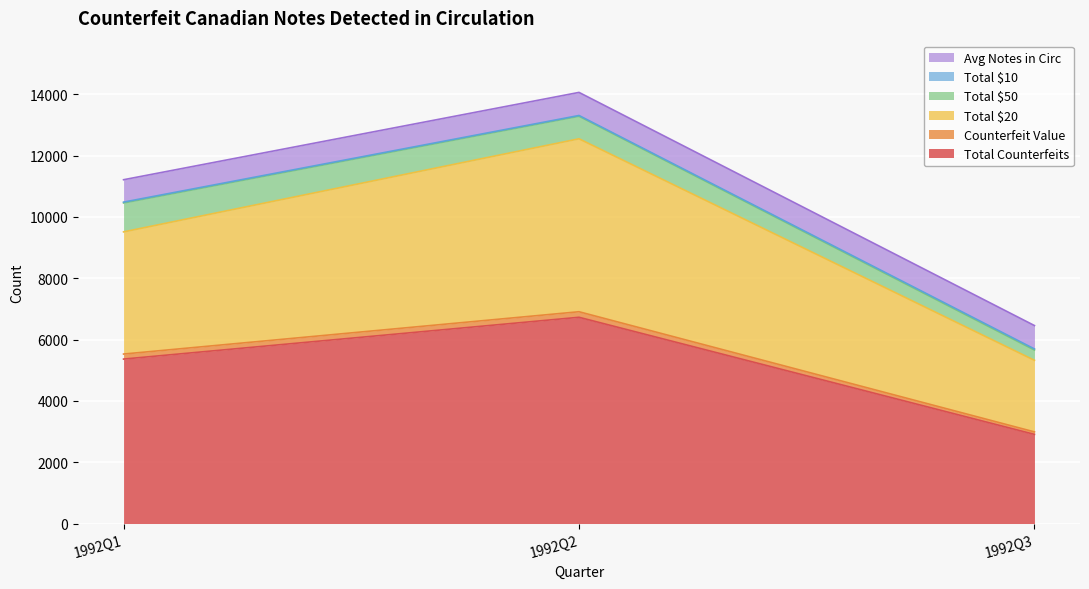

The value of Total $50 at 1993Q2 is 1240. True or false?

False